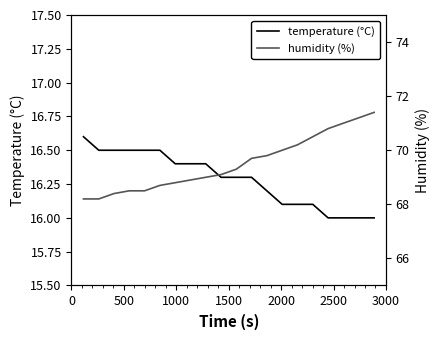

How many lines are shown in the chart?

2